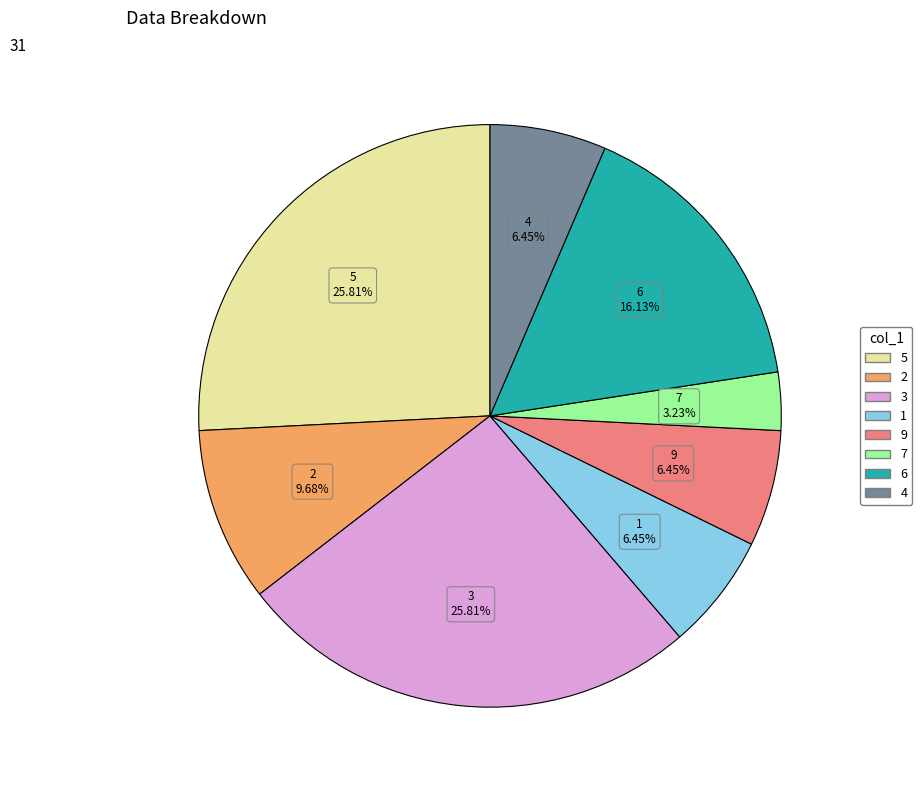

Does any single category account for the majority?

No